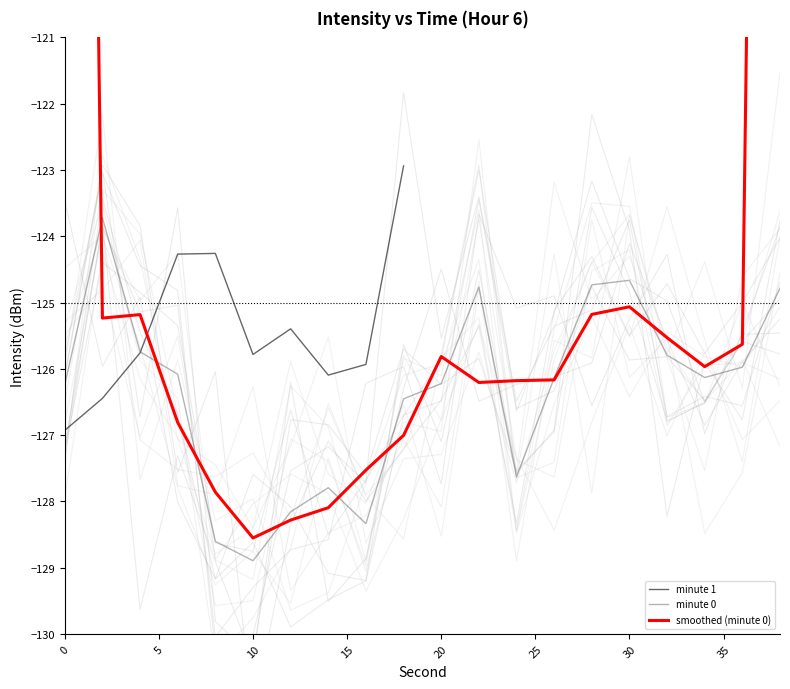

What is the maximum value shown in the chart?

-83.3